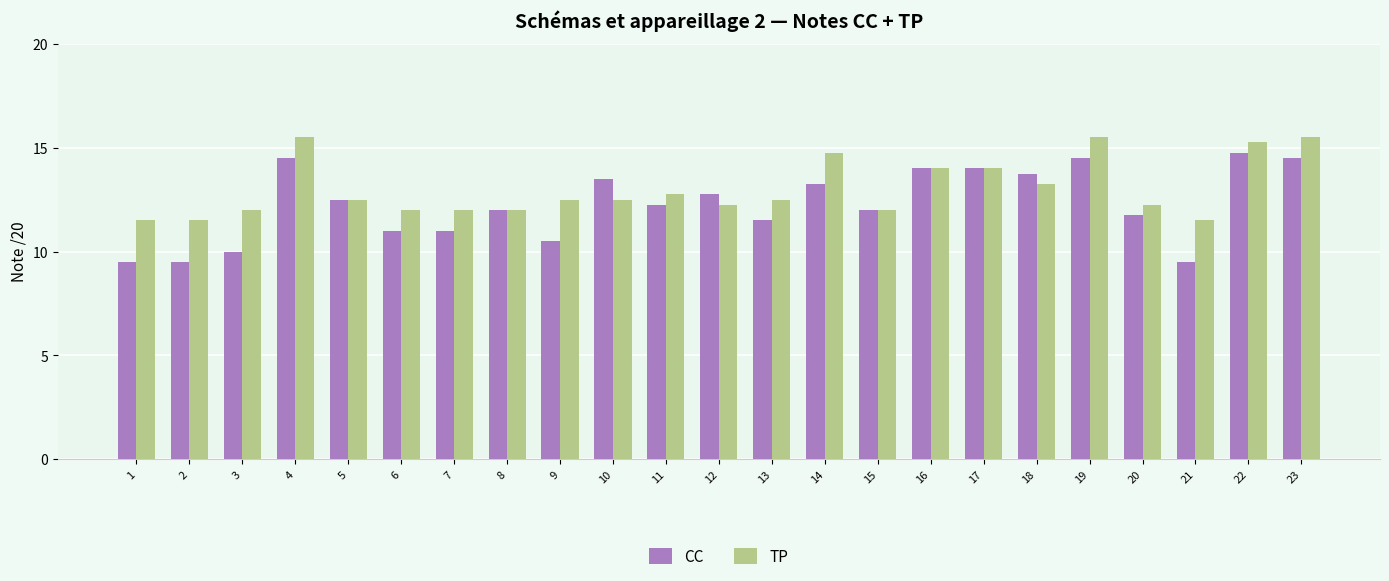

What is the smallest value displayed?

9.5